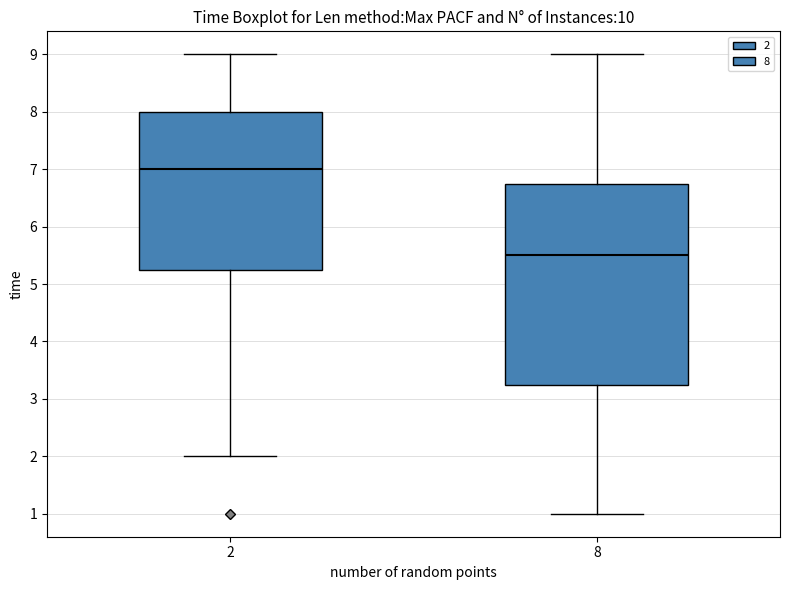

Which box has the highest median line?

2